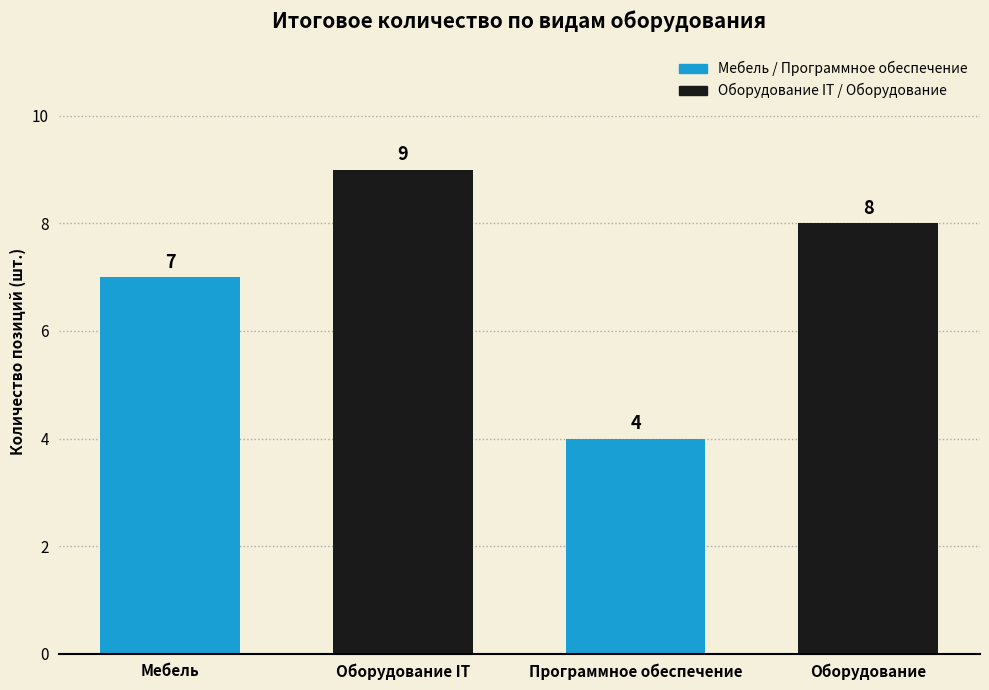

Reading left to right, extract all data points from this chart.

Мебель=7	Оборудование IT=9	Программное обеспечение=4	Оборудование=8